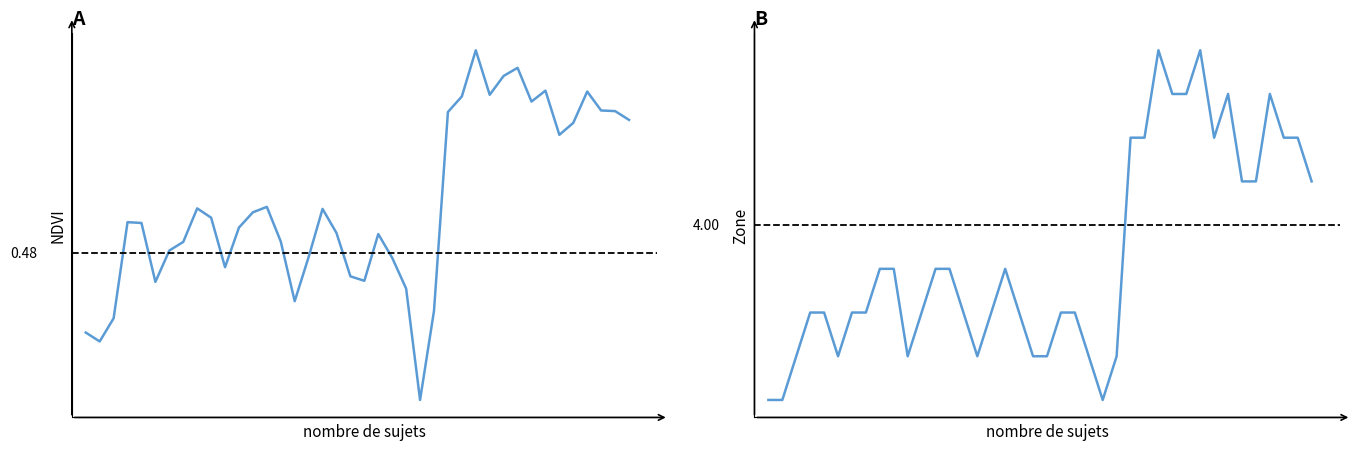

Reading left to right, transcribe all the data shown in this chart.

NDVI: 0=0.4	1=0.4	2=0.4	3=0.5	4=0.5	5=0.5	6=0.5	7=0.5	8=0.5	9=0.5	10=0.5	11=0.5	12=0.5	13=0.5	14=0.5	15=0.4	16=0.5	17=0.5	18=0.5	19=0.5	20=0.5	21=0.5	22=0.5	23=0.5	24=0.4	25=0.4	26=0.6	27=0.6	28=0.6	29=0.6	30=0.6	31=0.6	32=0.6	33=0.6	34=0.6	35=0.6	36=0.6	37=0.6	38=0.6	39=0.6
Zone: 0=0.0	1=0.0	2=1.0	3=2.0	4=2.0	5=1.0	6=2.0	7=2.0	8=3.0	9=3.0	10=1.0	11=2.0	12=3.0	13=3.0	14=2.0	15=1.0	16=2.0	17=3.0	18=2.0	19=1.0	20=1.0	21=2.0	22=2.0	23=1.0	24=0.0	25=1.0	26=6.0	27=6.0	28=8.0	29=7.0	30=7.0	31=8.0	32=6.0	33=7.0	34=5.0	35=5.0	36=7.0	37=6.0	38=6.0	39=5.0